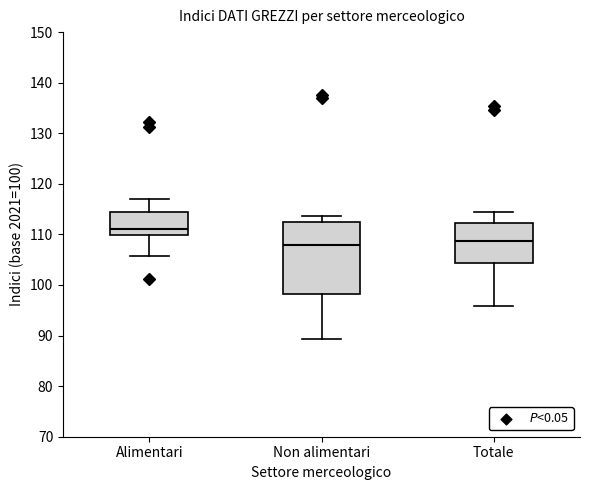

Comparing the boxes themselves (not the whiskers), which one is the tallest?

Non alimentari